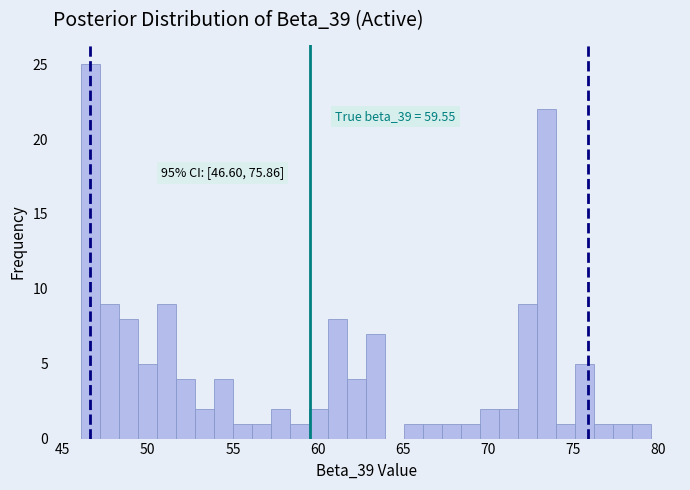

Around what value on the x-axis is the tallest bar? Give the approximate position of its centre, as read against the axis.

46.5